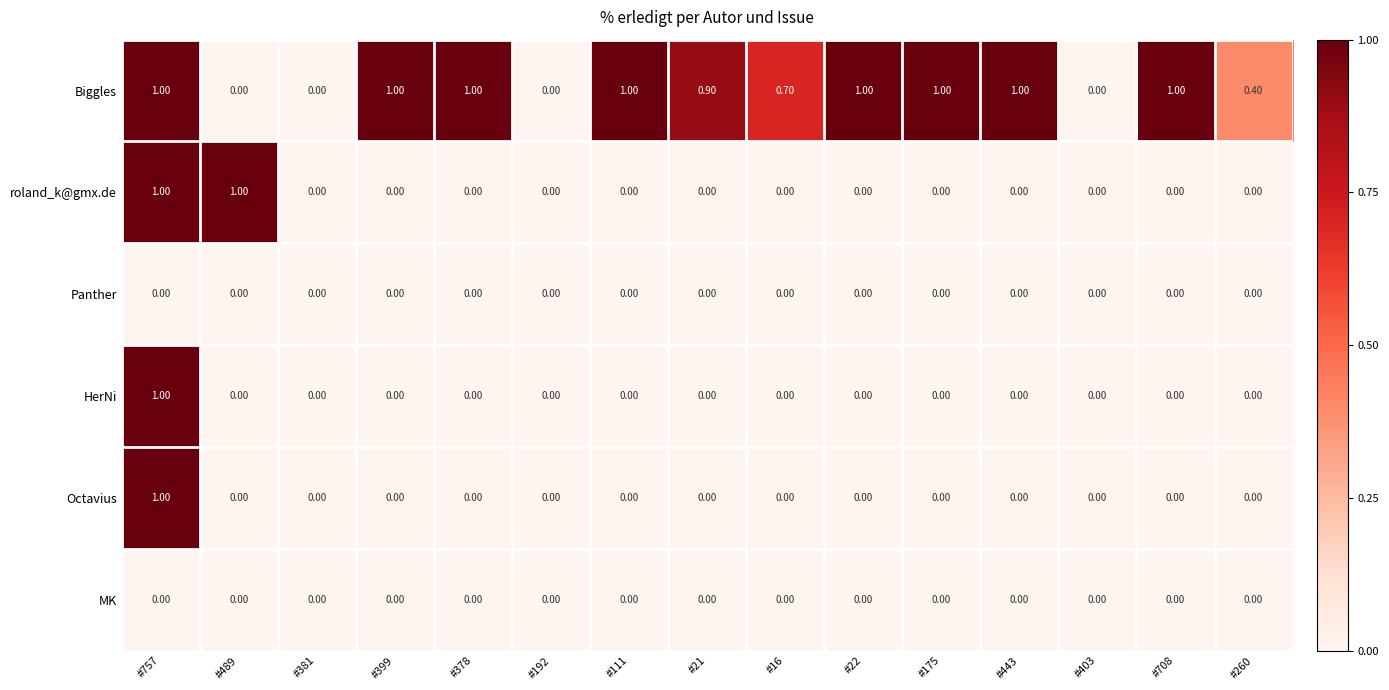

What is the difference between the highest and lowest values at #378?

1.0